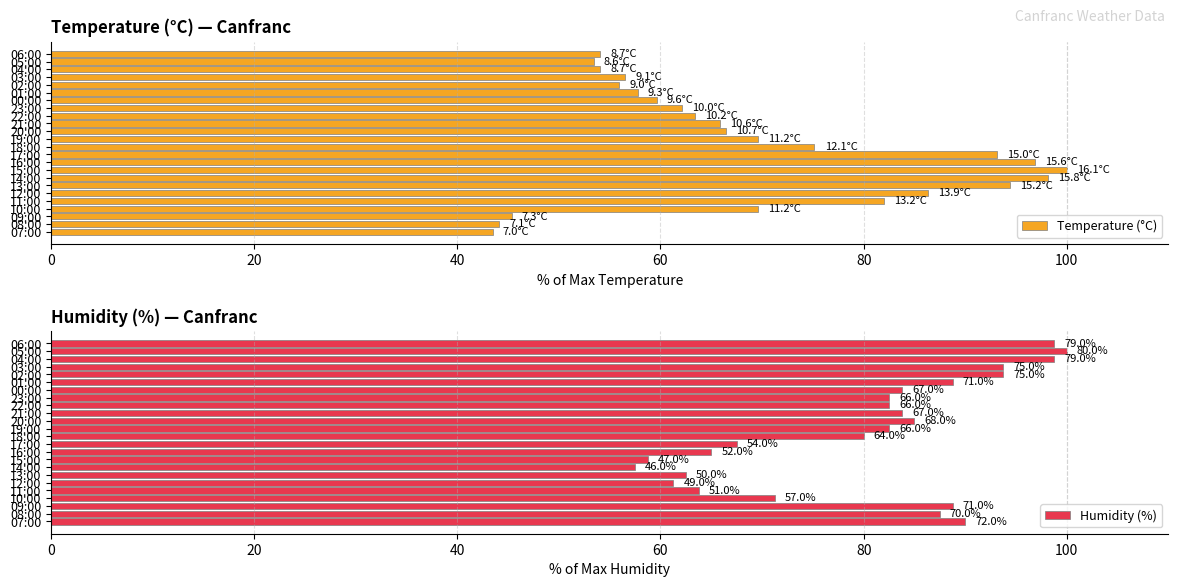

What is the maximum value for Temperature (°C)?

100.0